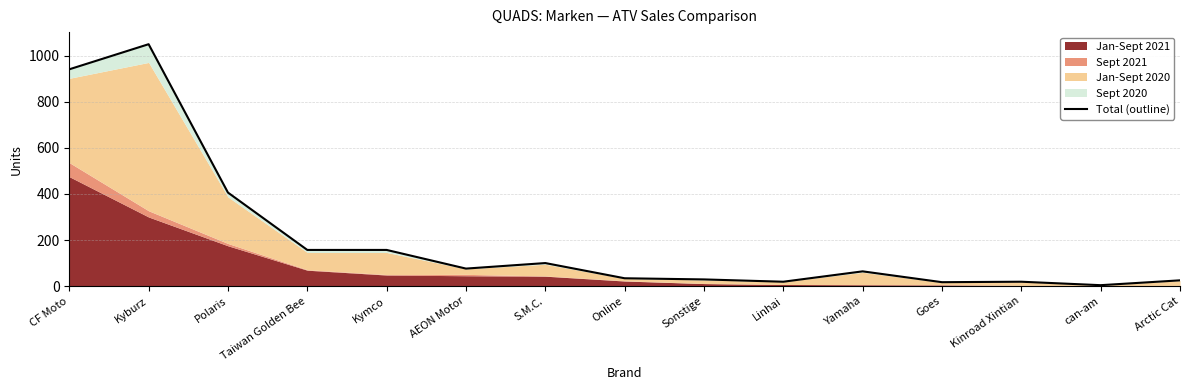

What is the average value?

207